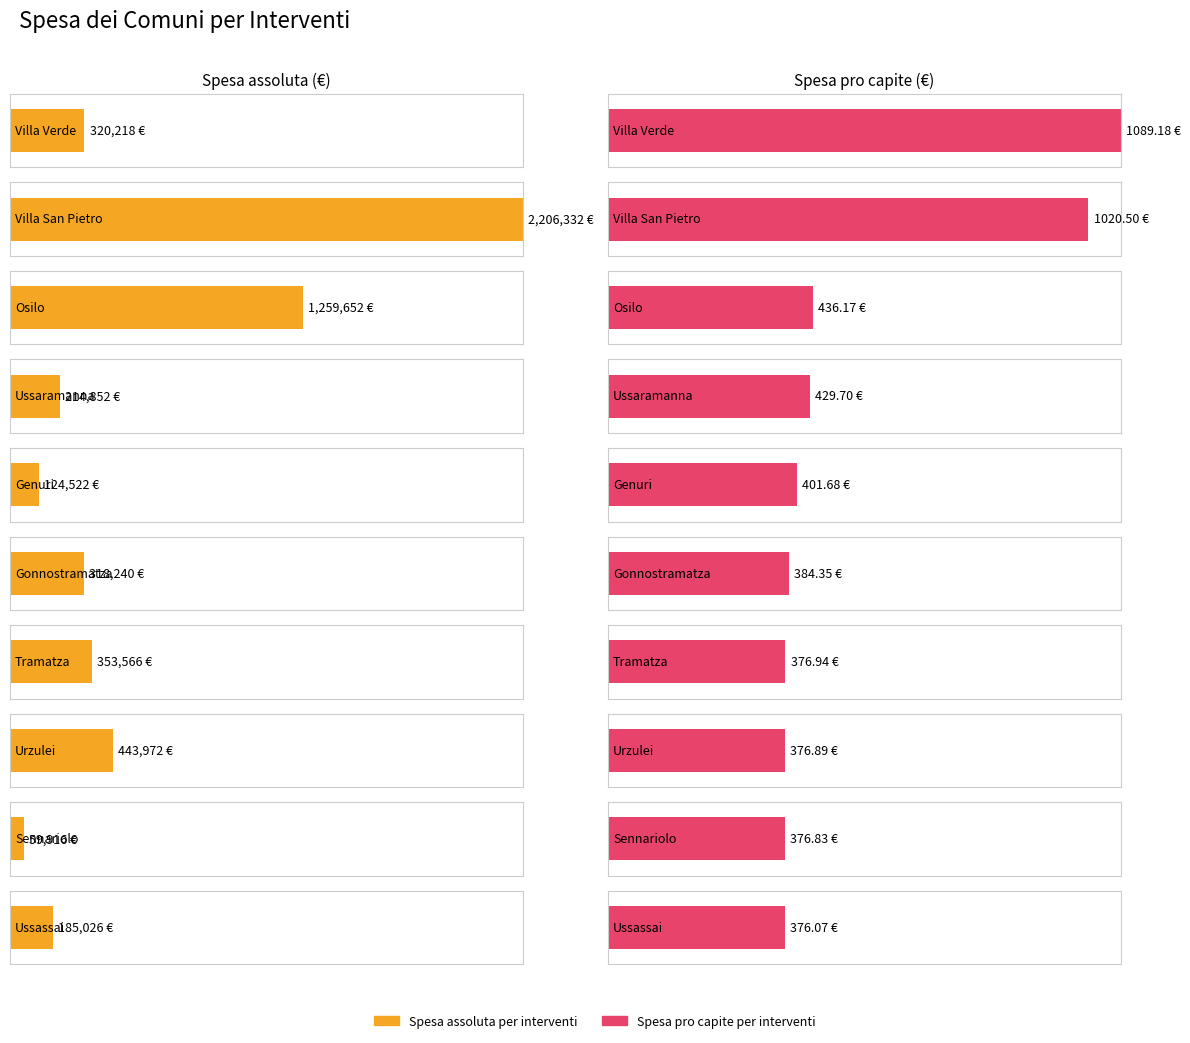

Rank the categories by Spesa pro capite per interventi value from highest to lowest.

Villa Verde, Villa San Pietro, Osilo, Ussaramanna, Genuri, Gonnostramatza, Tramatza, Urzulei, Sennariolo, Ussassai